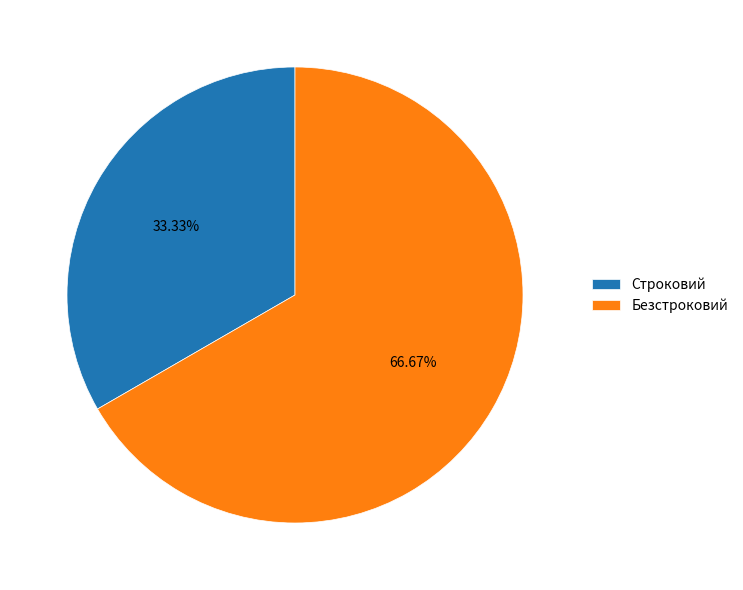

How many segments does this pie chart have?

2